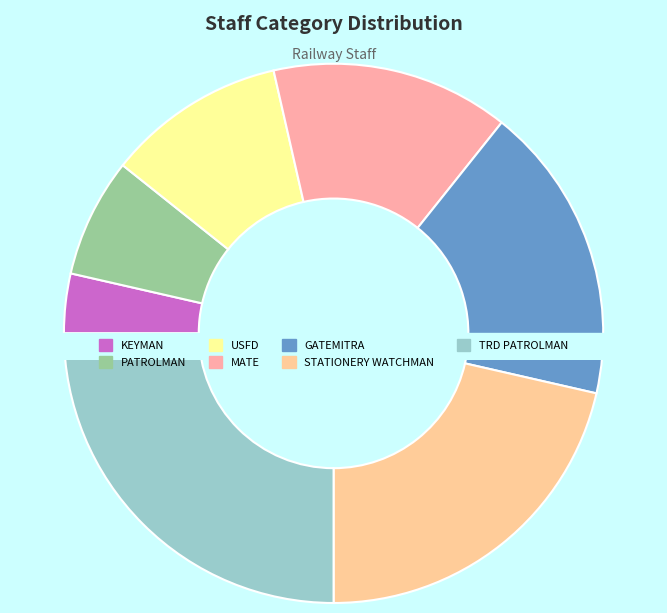

To the nearest percent, what percentage of the pie is PATROLMAN?

7%